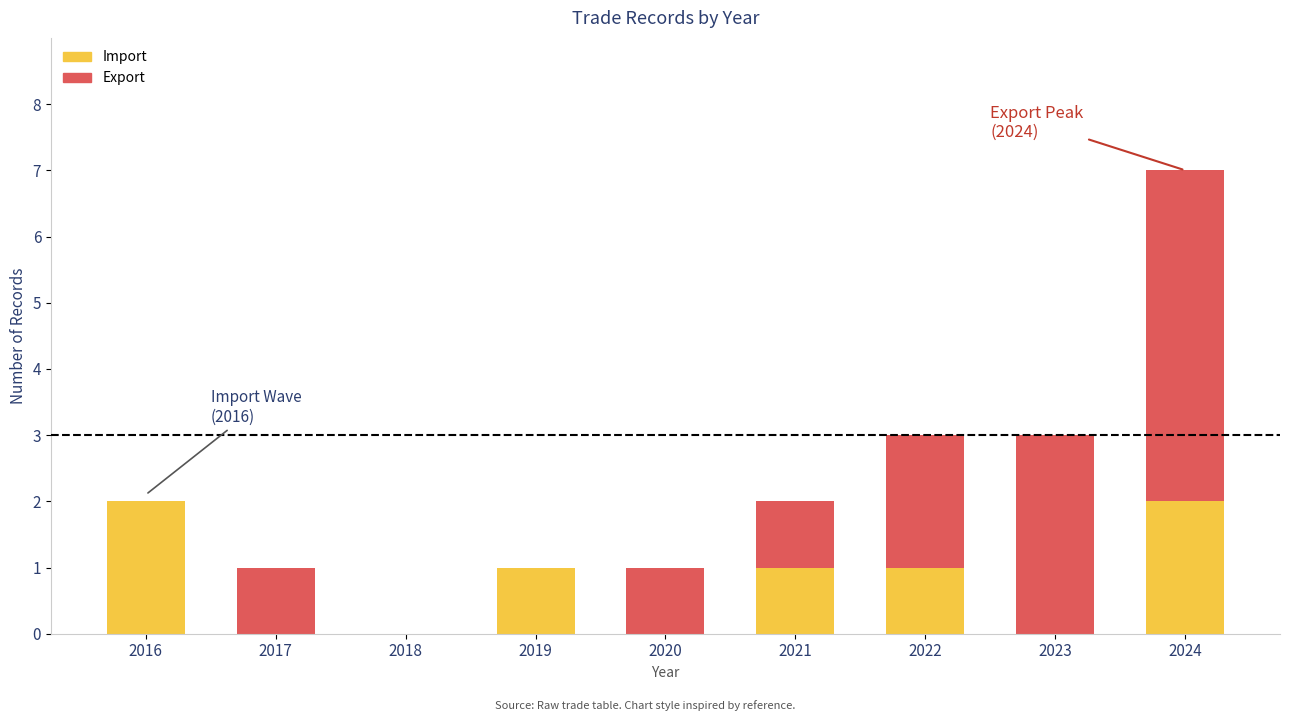

Are the bars horizontal?

No